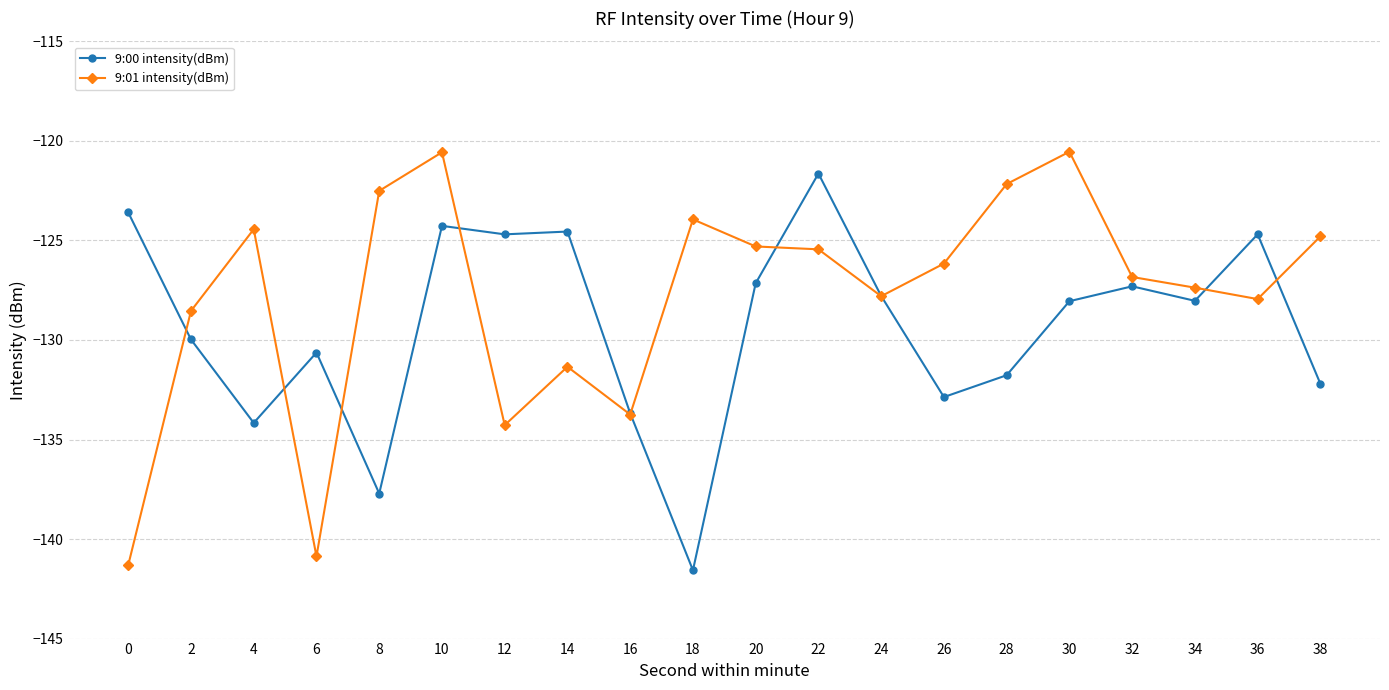

What is the greatest value displayed?

-120.5